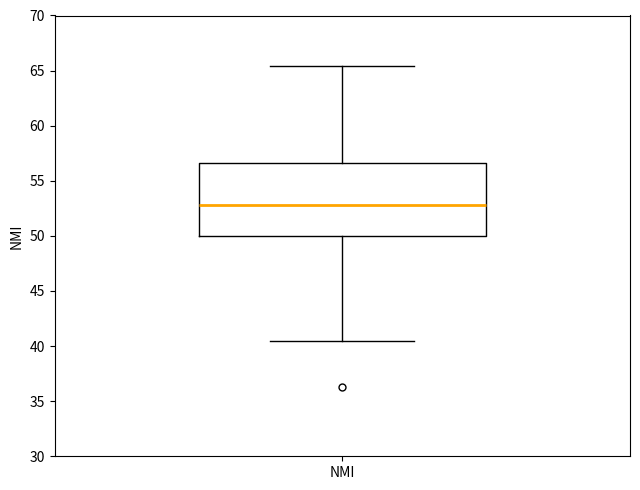

Read this box plot against the y-axis: the position of the median line, the range covered by the box, and the ends of both whiskers. The values are not printed on the chart, so give them approximately, as read against the axis.

median 53.0, box 50.0 to 56.5, whiskers 40.5 to 65.5